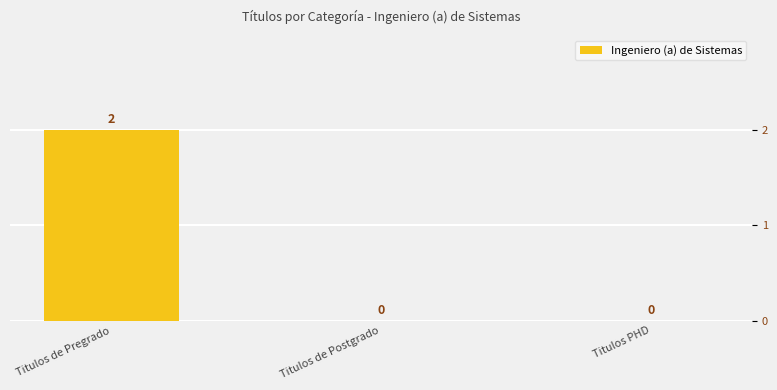

Does the chart contain any negative values?

No